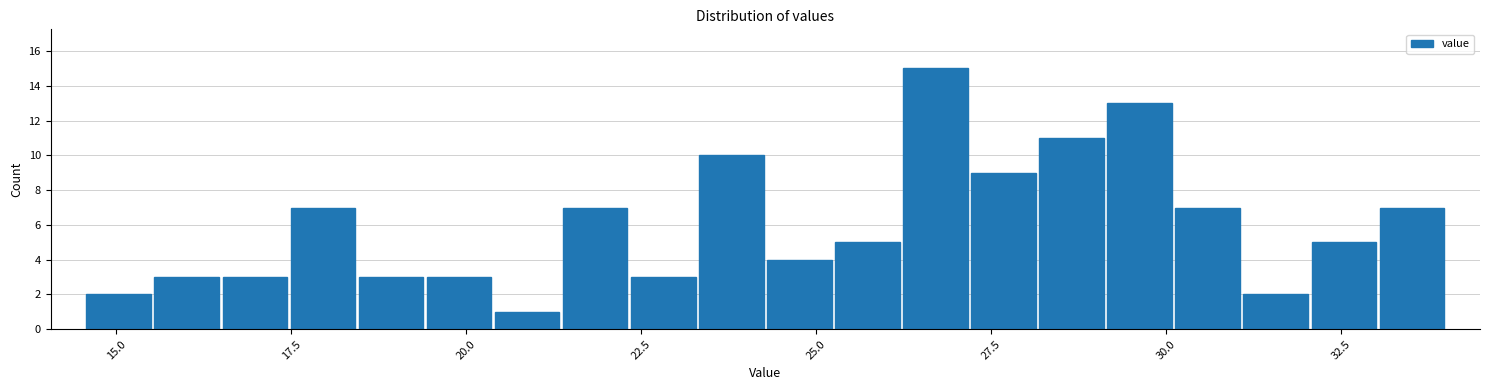

Around what value on the x-axis is the tallest bar? Give the approximate position of its centre, as read against the axis.

26.5